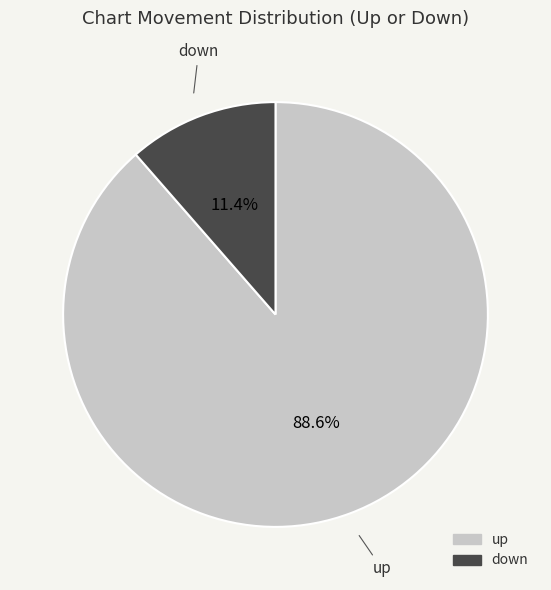

True or false: up accounts for 78% of the total.

False